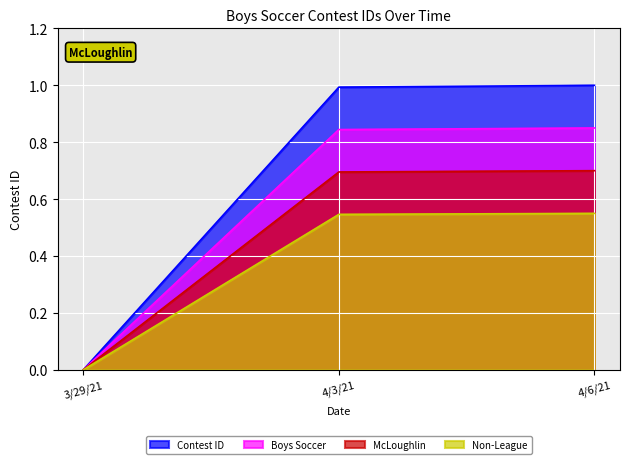

What is the maximum value shown in the chart?

1.0